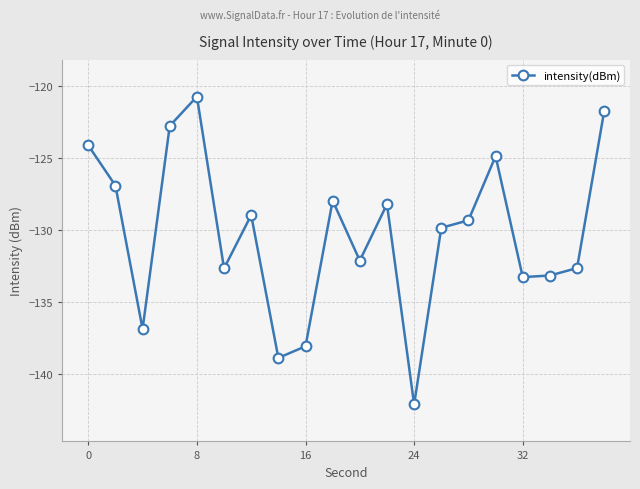

What is the maximum value shown in the chart?

-120.7